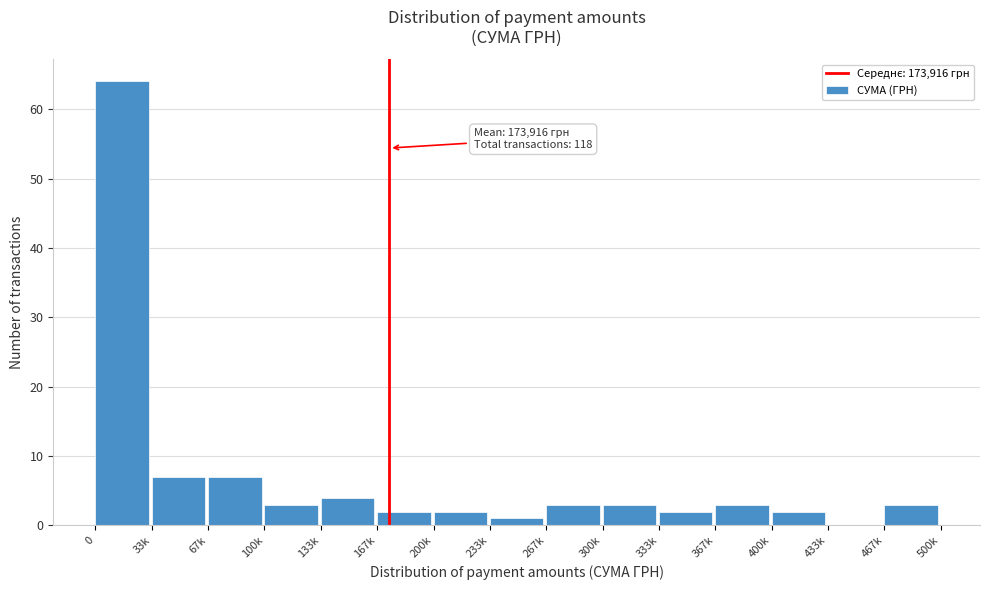

Reading left to right, extract all data points from this chart.

0=64	33k=7	67k=7	100k=3	133k=4	167k=2	200k=2	233k=1	267k=3	300k=3	333k=2	367k=3	400k=2	433k=0	467k=3